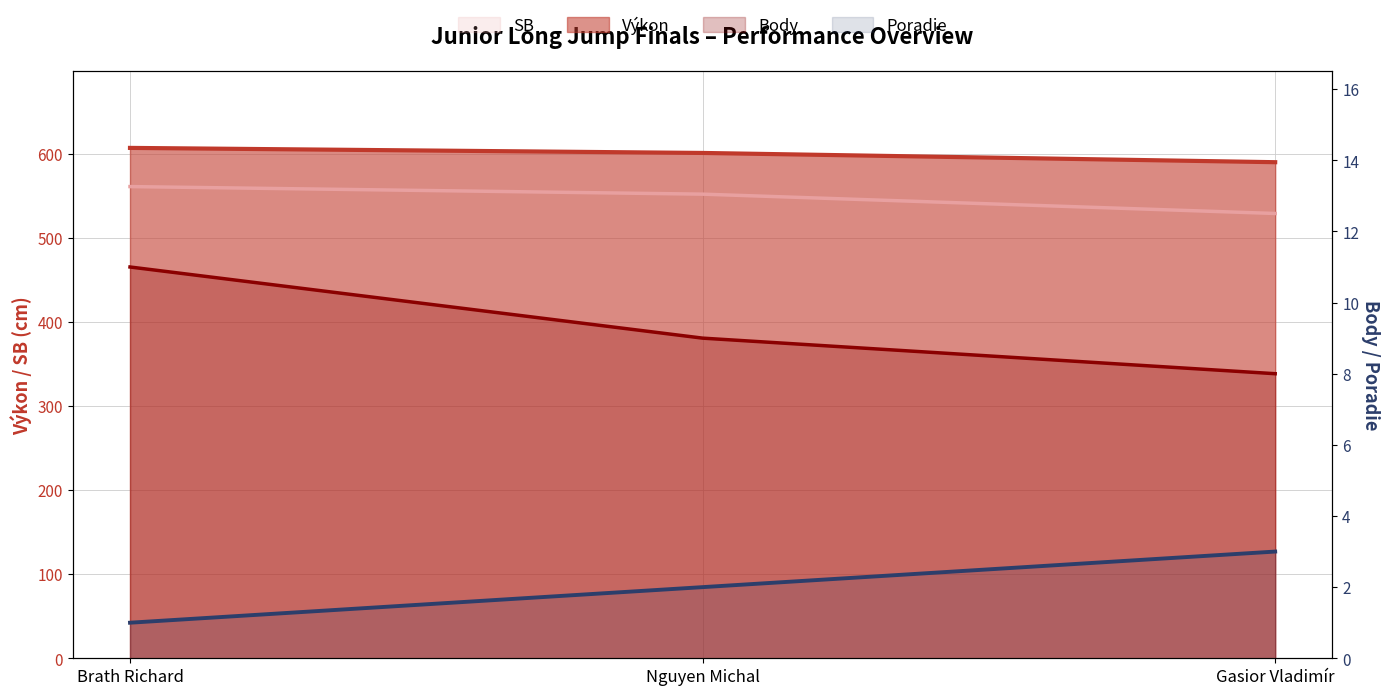

What is the difference between the maximum and minimum values in the Poradie series?

2